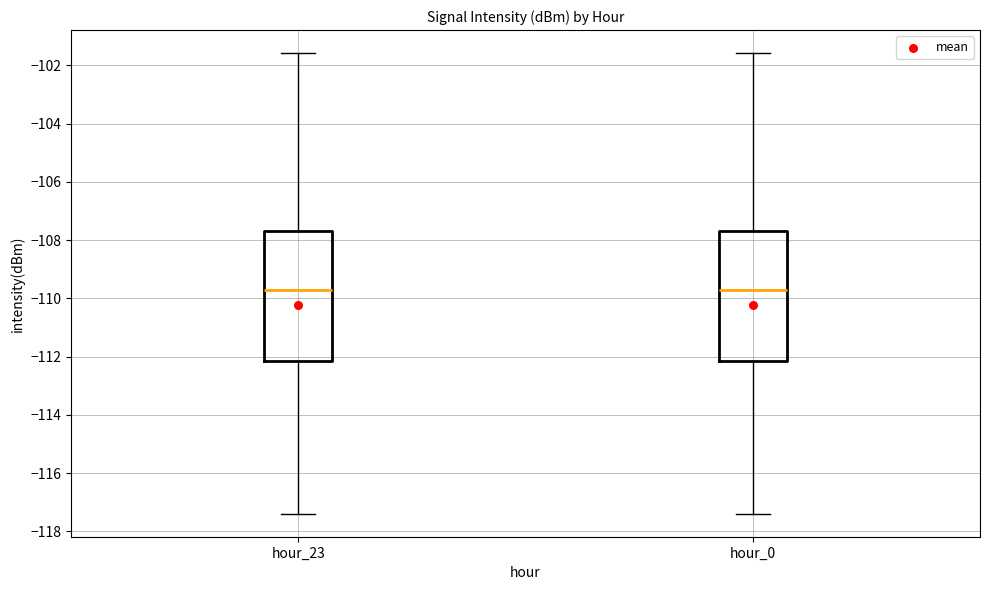

Reading left to right, read every box against the y-axis: the position of its median line, the range the box covers, and the ends of its whiskers. The values are not printed on the chart, so give them approximately, as read against the axis.

hour_23: median -109.8, box -112.2 to -107.6, whiskers -117.4 to -101.6
hour_0: median -109.8, box -112.2 to -107.6, whiskers -117.4 to -101.6